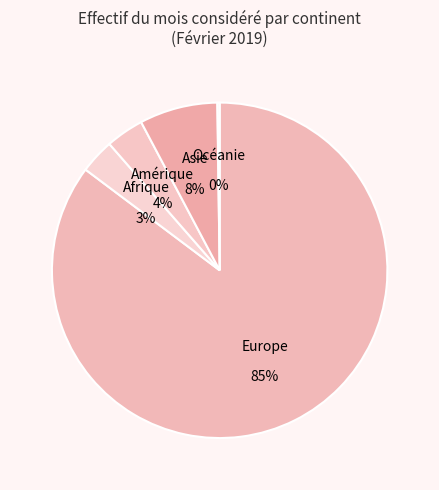

Which slice is the largest?

Europe